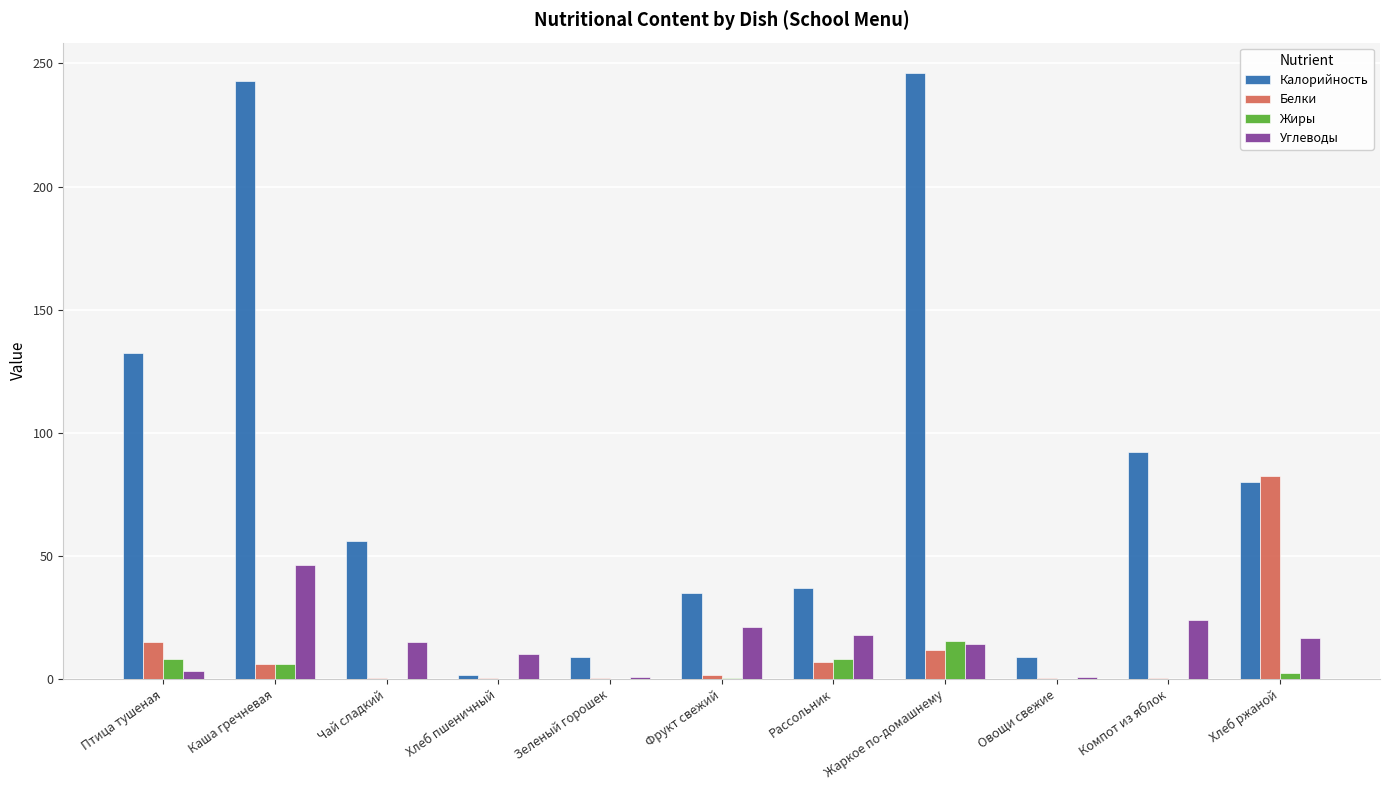

What is the sum of all Углеводы values?

169.6